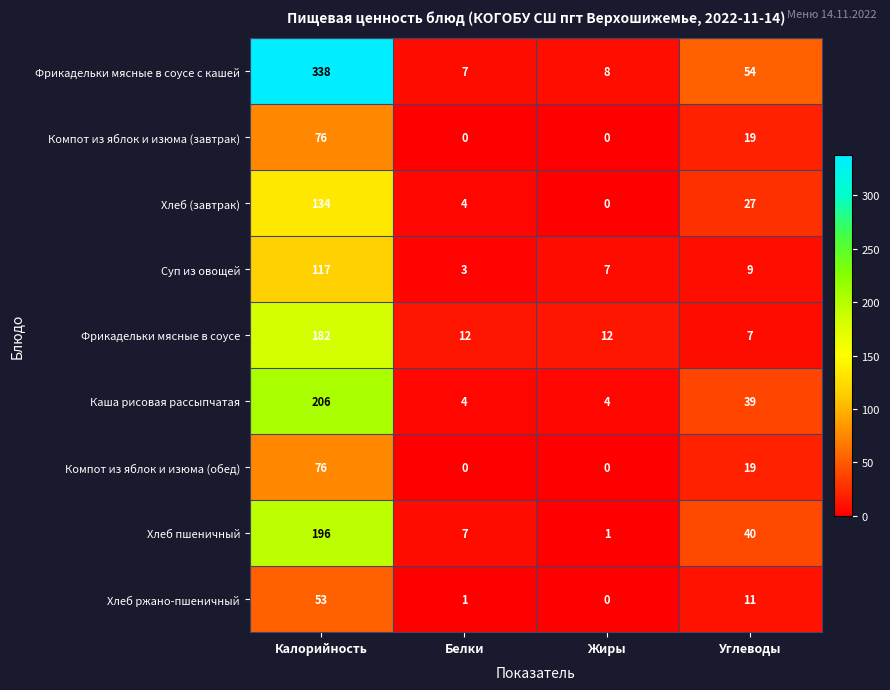

At which label does Хлеб пшеничный first exceed 40?

Калорийность